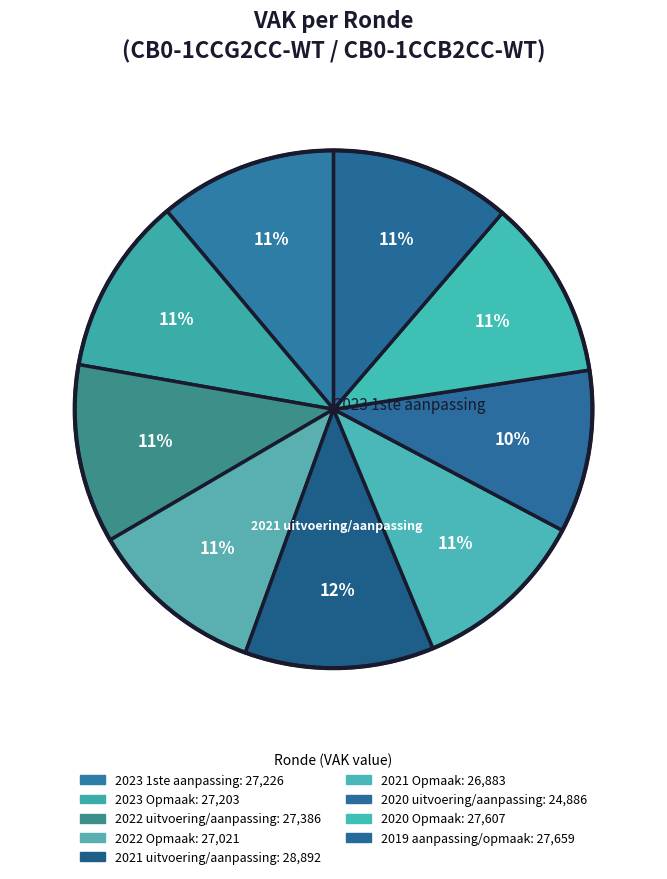

How many slices are in this pie chart?

9